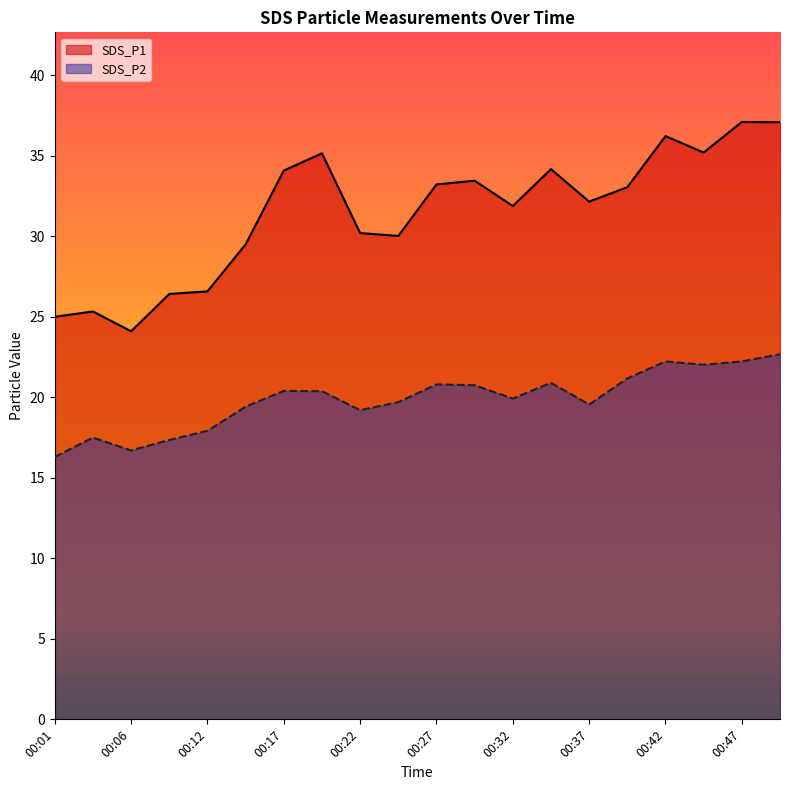

The SDS_P2 series shows 7.5 at 00:47. True or false?

False